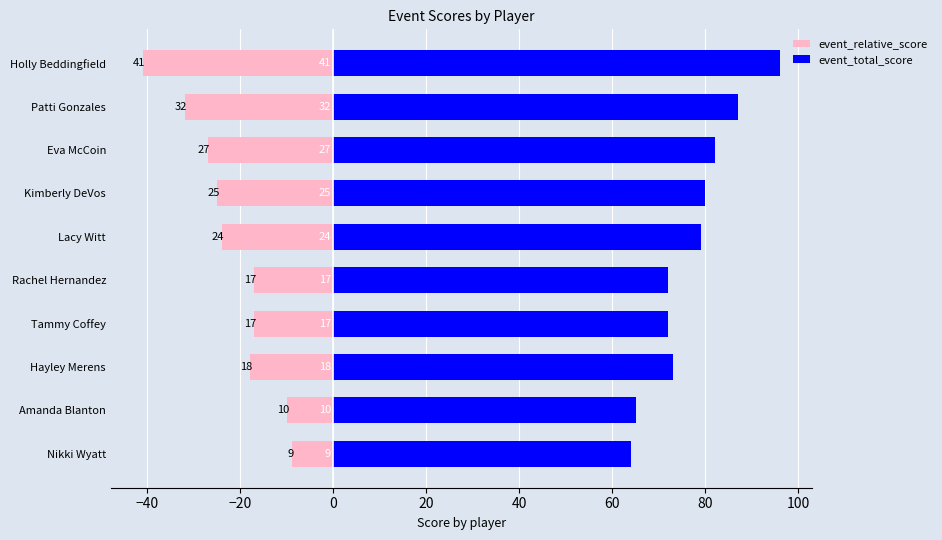

What is the maximum value for event_relative_score?

-9